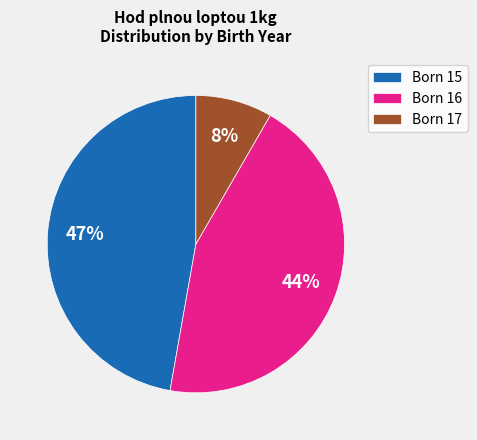

Is there any slice that represents more than half of the pie?

No